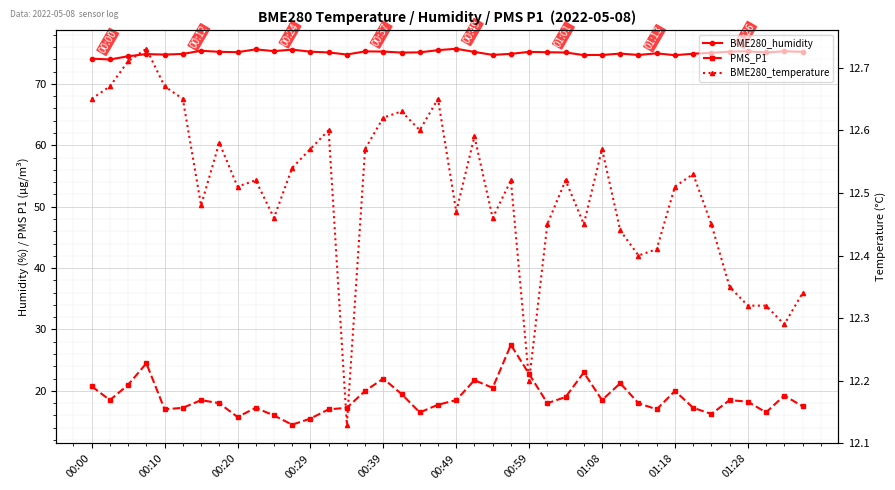

The value of BME280_humidity at 37 is 110.9. True or false?

False